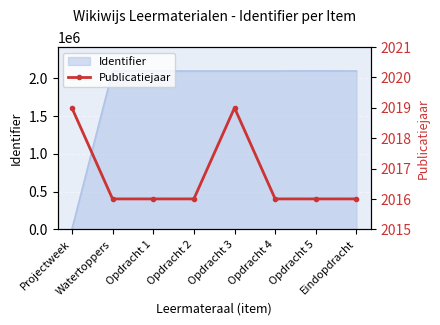

What is the sum of all values?

16134